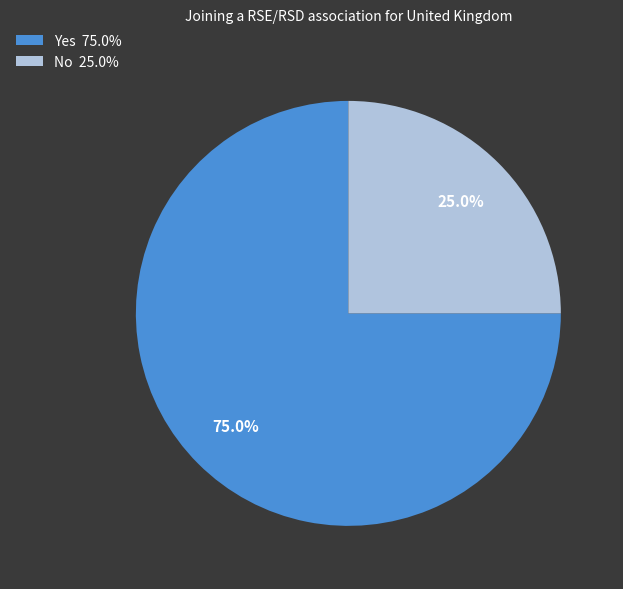

The No slice represents 33% of the pie. True or false?

False